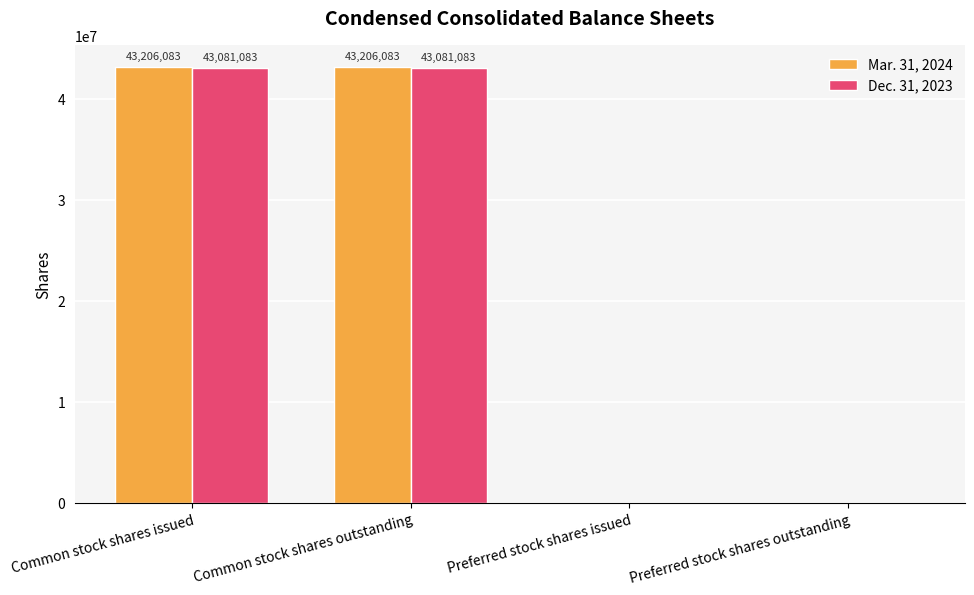

What is the average value of the Mar. 31, 2024 series?

21603042